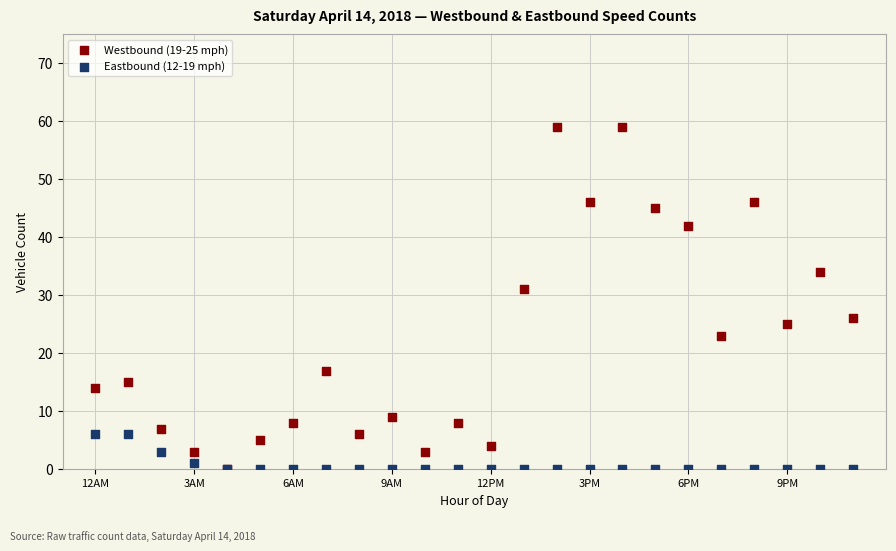

Across all series, what Y value is closest to 29?

31